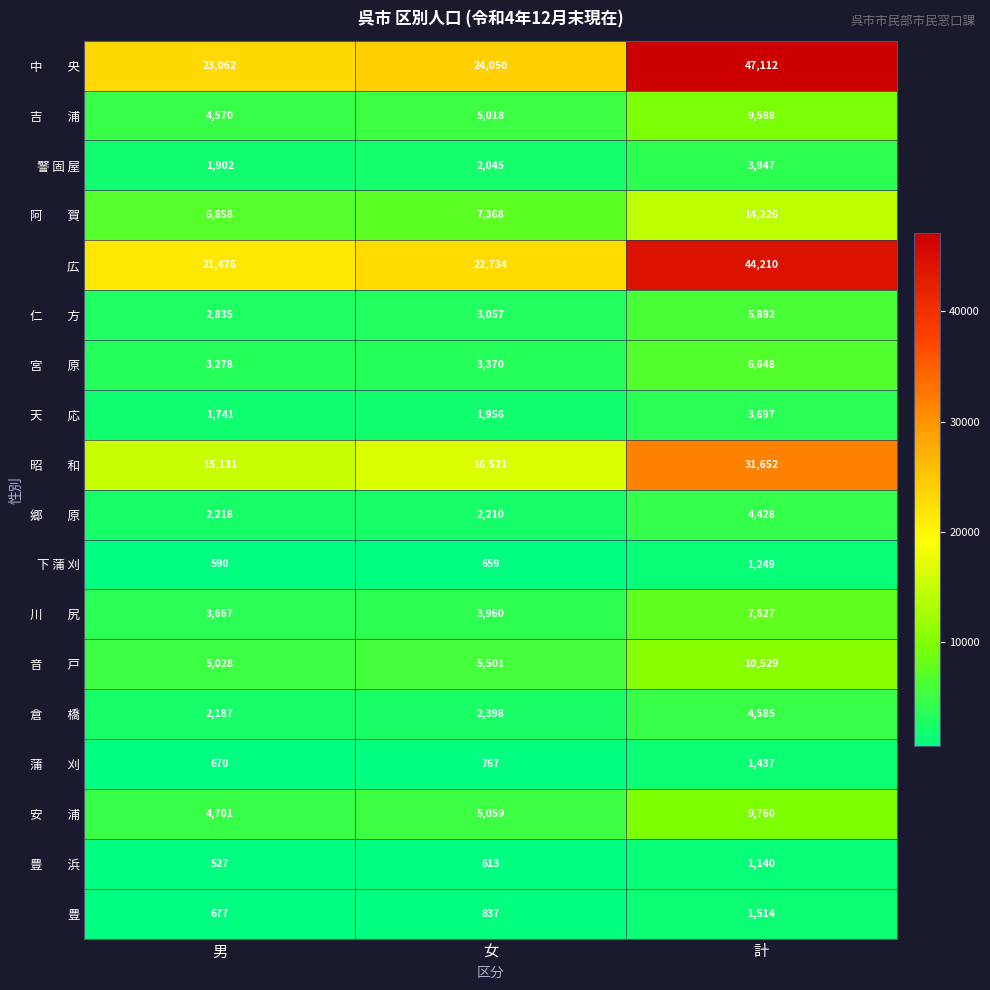

Rank the categories by 豊 value from lowest to highest.

男, 女, 計